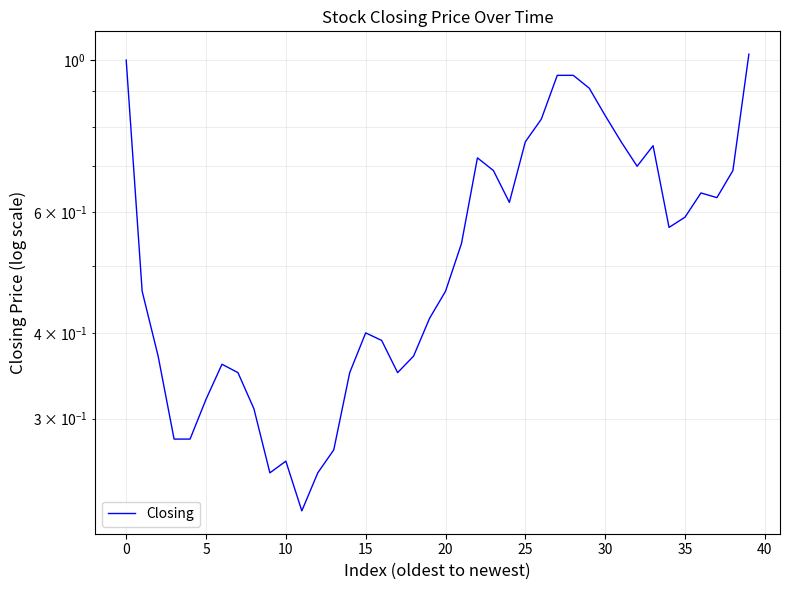

What is the value of the 33rd point from the left?

0.7